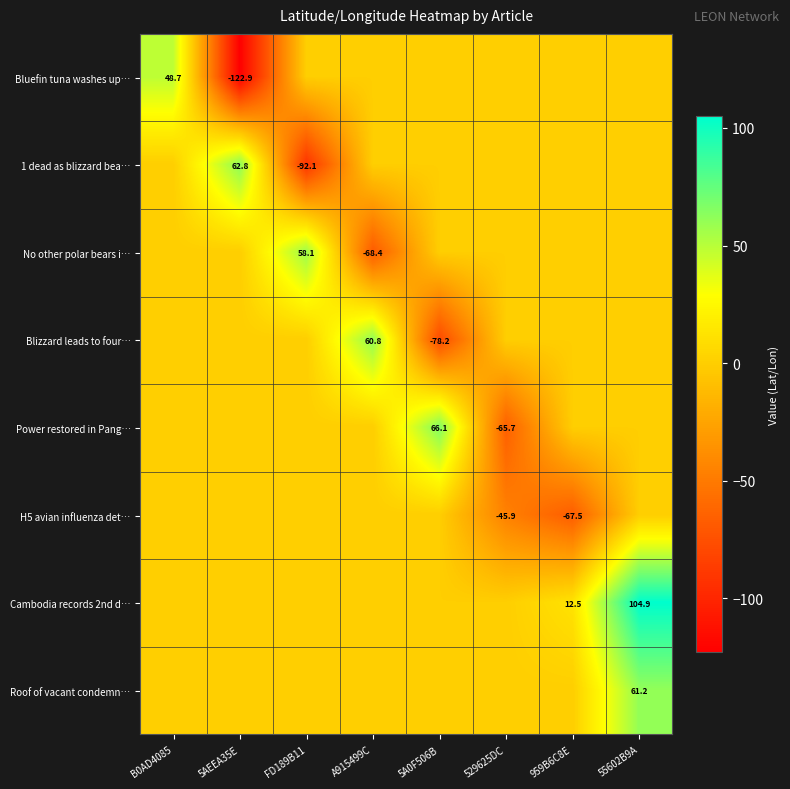

Is it true that 1 dead as blizzard bea… equals 0.0 at A915499C?

True